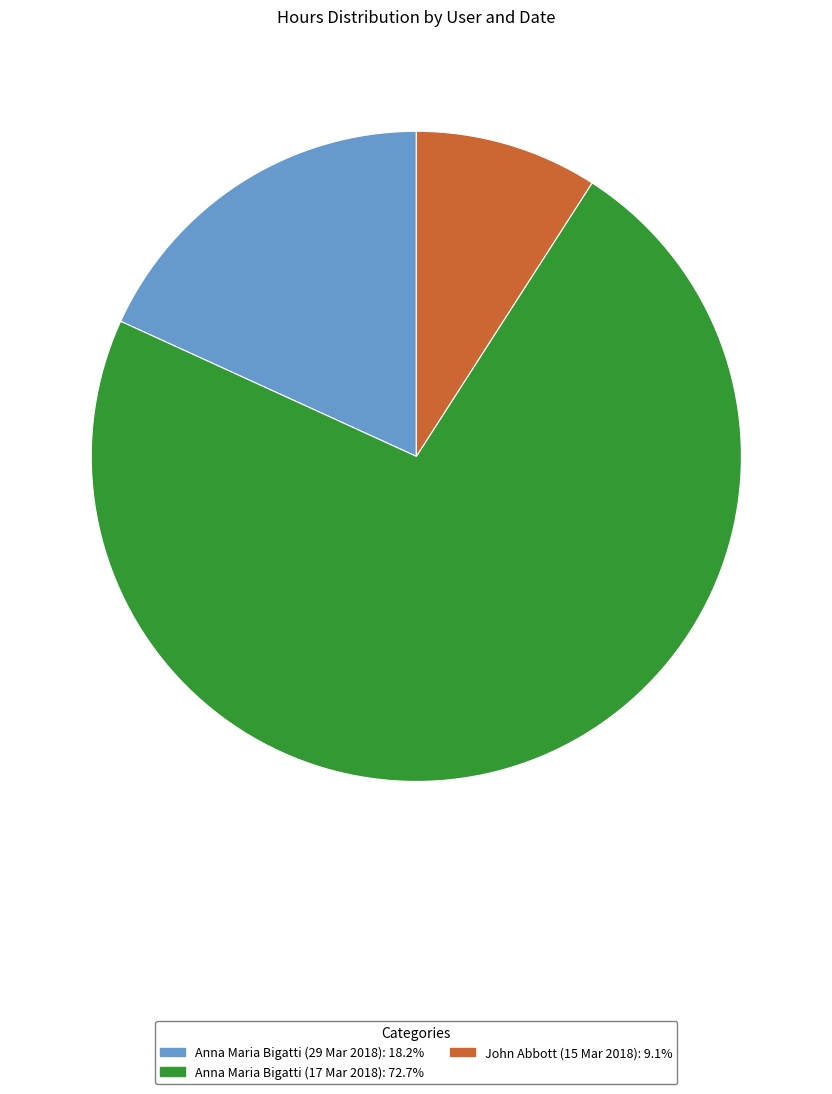

Is Anna Maria Bigatti (29 Mar 2018) the majority of the pie?

No